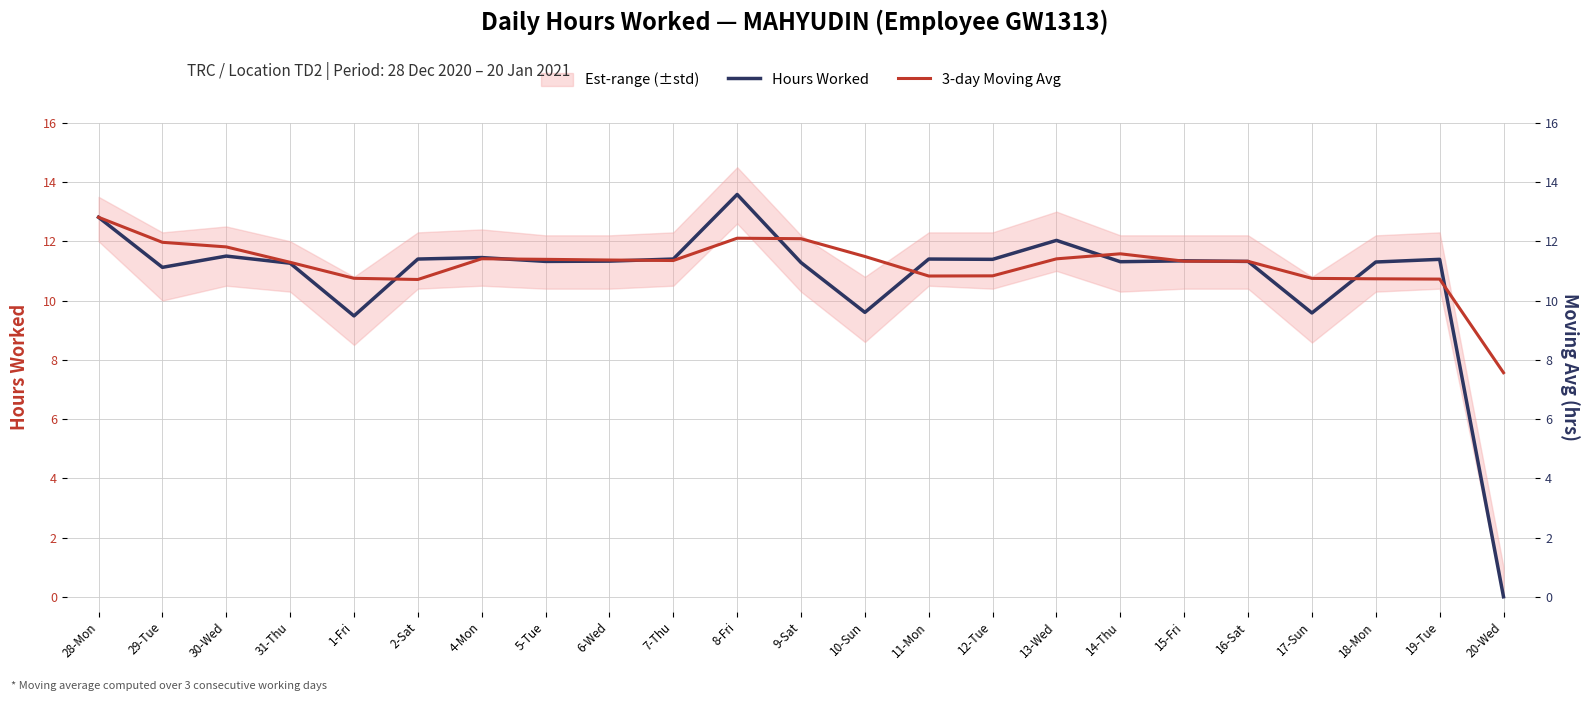

True or false: Hours Worked has more than 0 points higher than both neighbors.

True